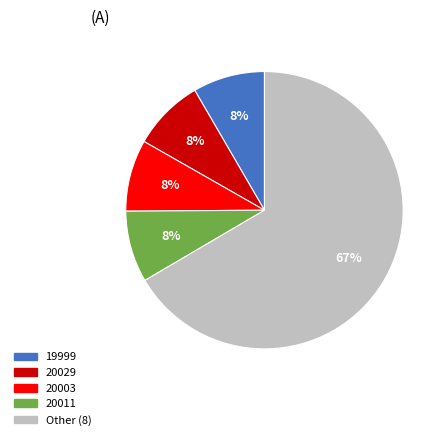

Does any single category account for the majority?

Yes